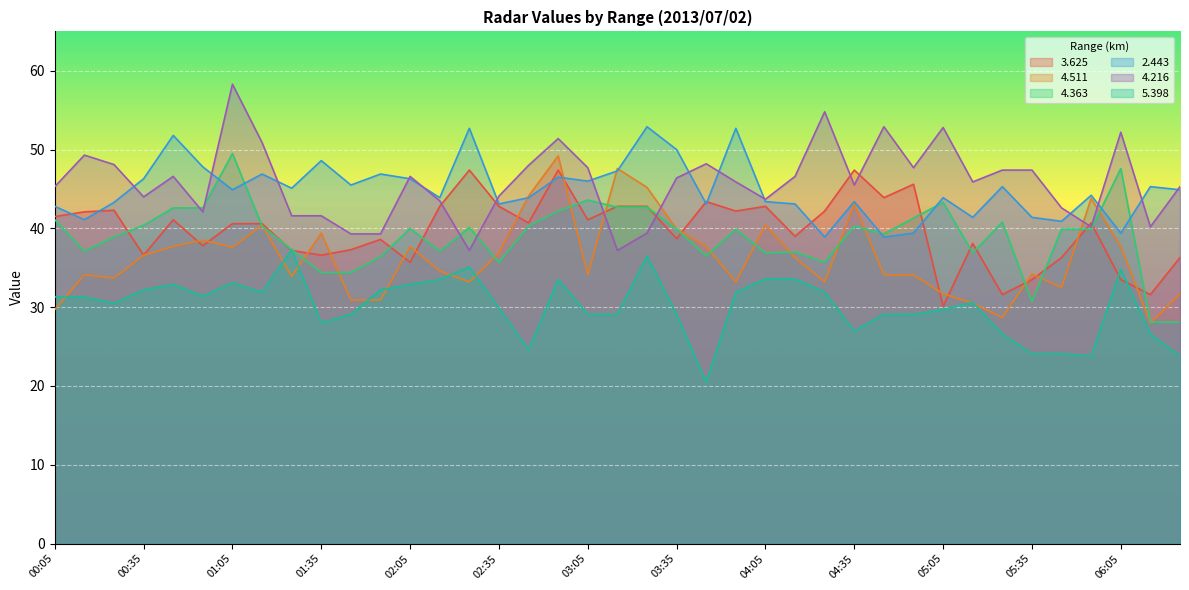

How many data points does each series have?

39